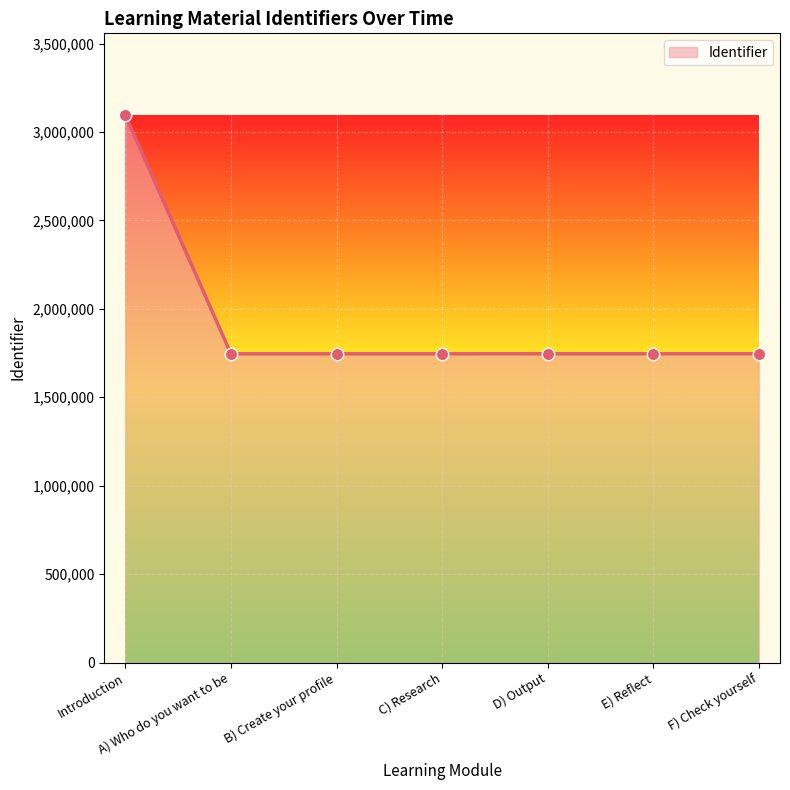

What is the change in value from A) Who do you want to be to C) Research?

+64